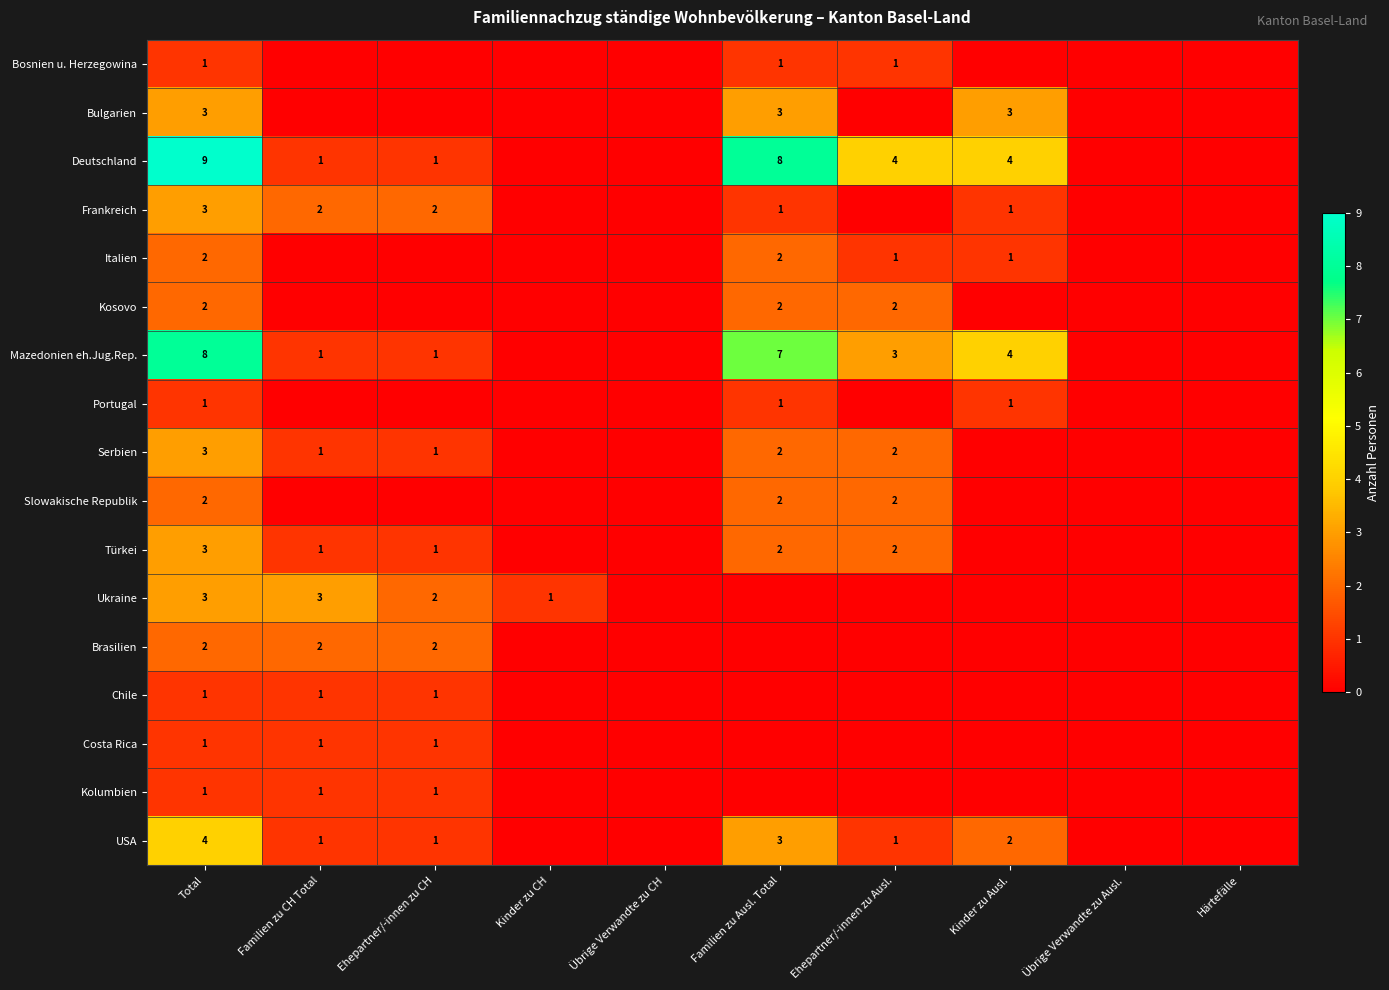

What is the spread (max minus min) of values at Total?

8